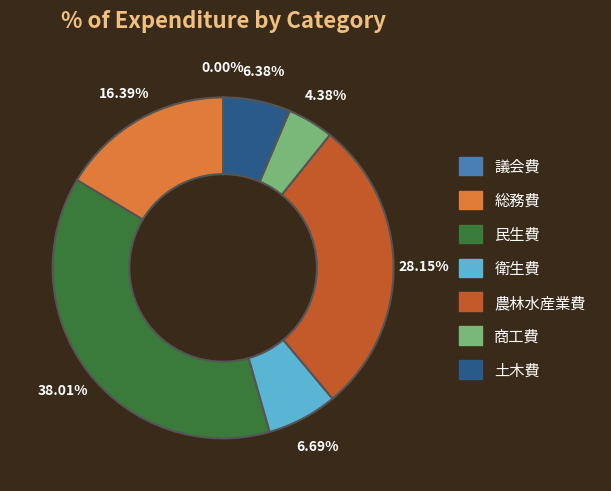

Is there a majority slice in this chart?

No